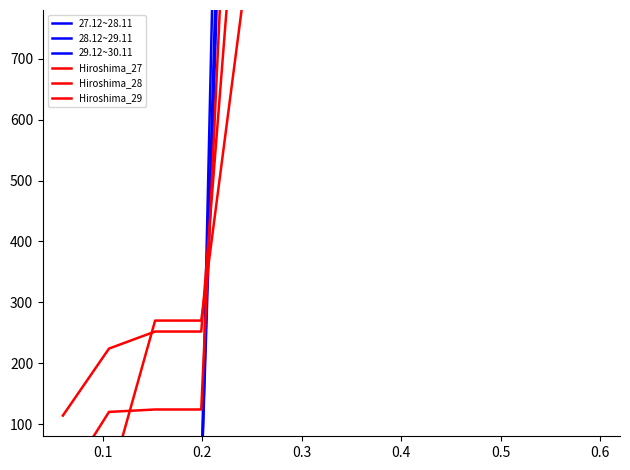

How many data points in Hiroshima_27 are less than 1230?

6